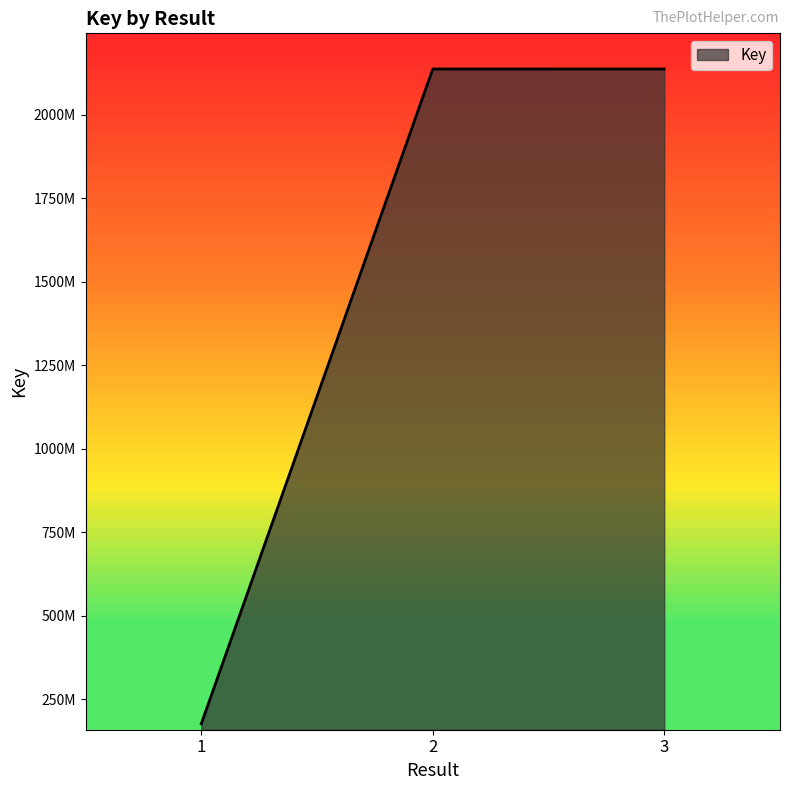

Is this an area chart (filled region under the line)?

Yes